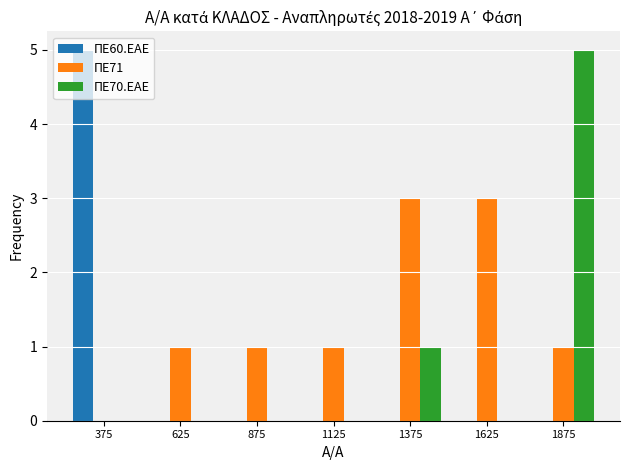

What is the highest value of the ΠΕ70.ΕΑΕ series?

5